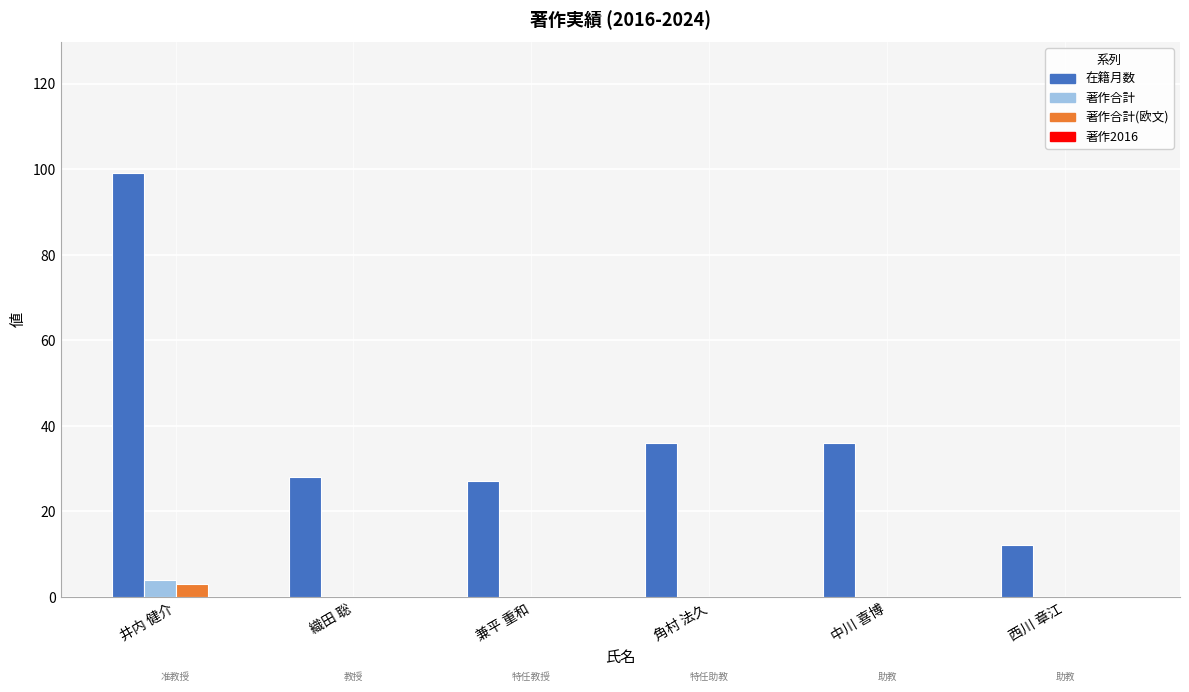

Which series has the largest range (max minus min)?

在籍月数